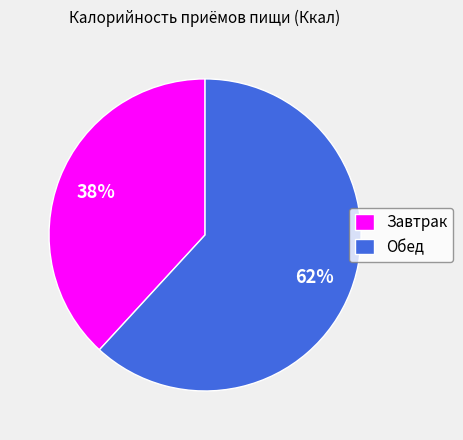

What is the ratio of the value at Обед to the value at Завтрак?

1.6